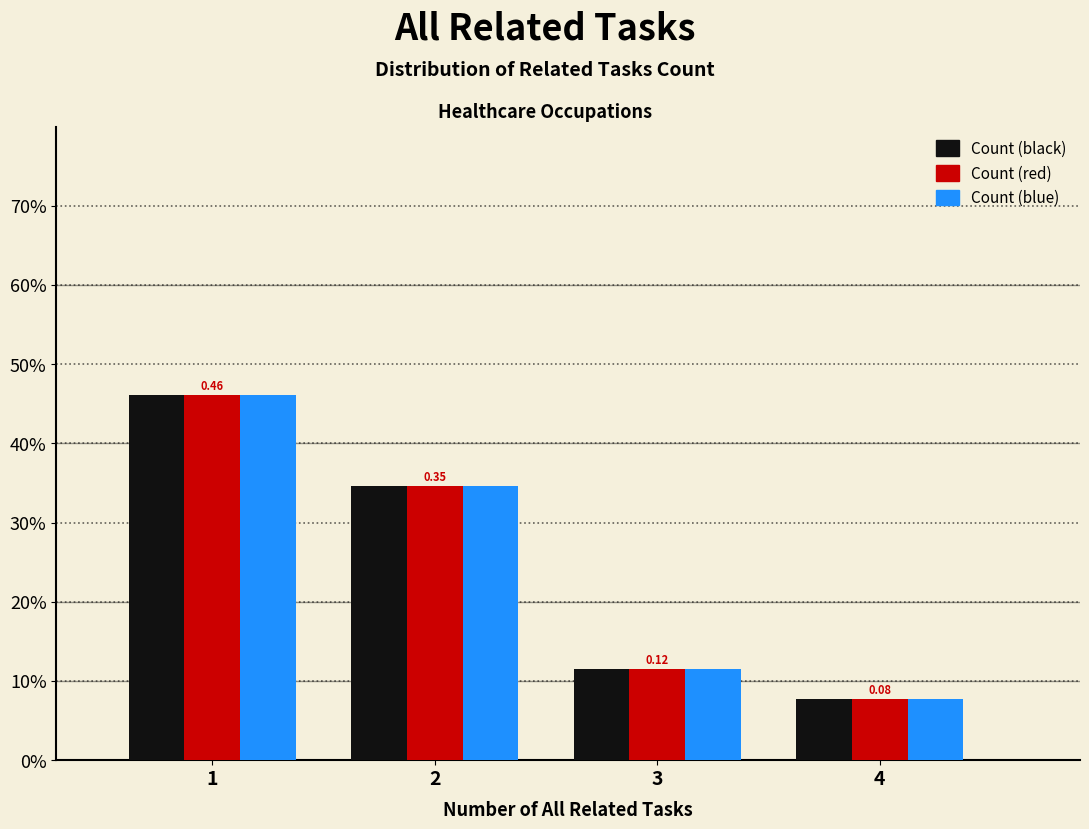

Does the chart contain any negative values?

No